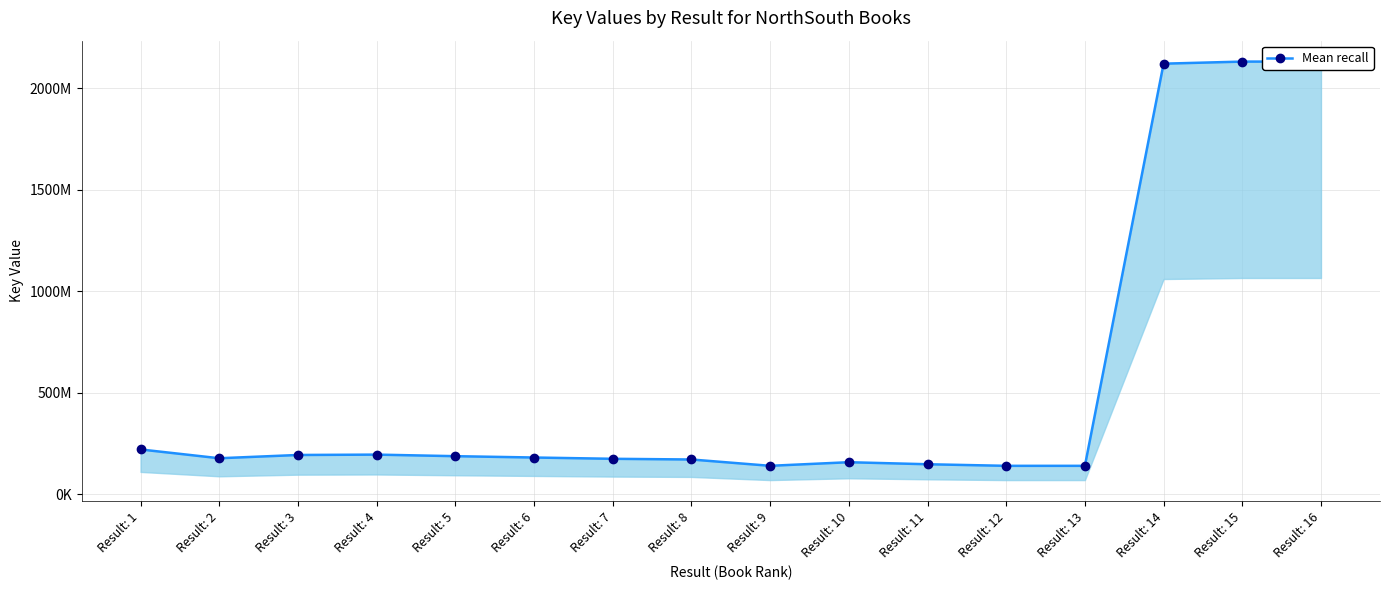

Reading left to right, extract all data points from this chart.

Result: 1=221065550	Result: 2=177747105	Result: 3=193805569	Result: 4=195642656	Result: 5=187940003	Result: 6=181366910	Result: 7=175030949	Result: 8=171597692	Result: 9=140532119	Result: 10=158225534	Result: 11=148216705	Result: 12=140431269	Result: 13=140426339	Result: 14=2120133155	Result: 15=2130391919	Result: 16=2130396300